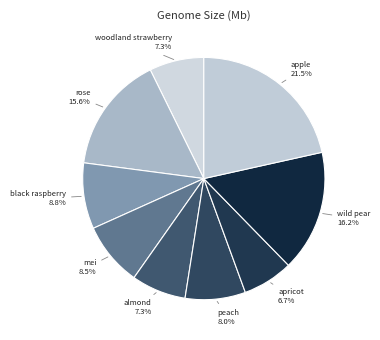

True or false: wild pear accounts for 16% of the total.

True